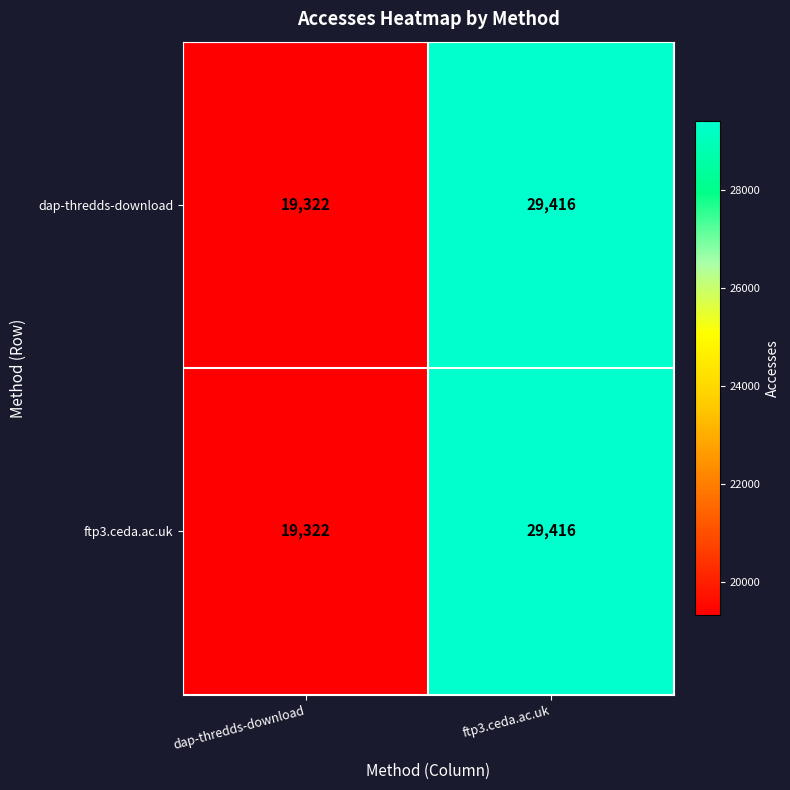

At which category is the sum across all series the highest?

ftp3.ceda.ac.uk